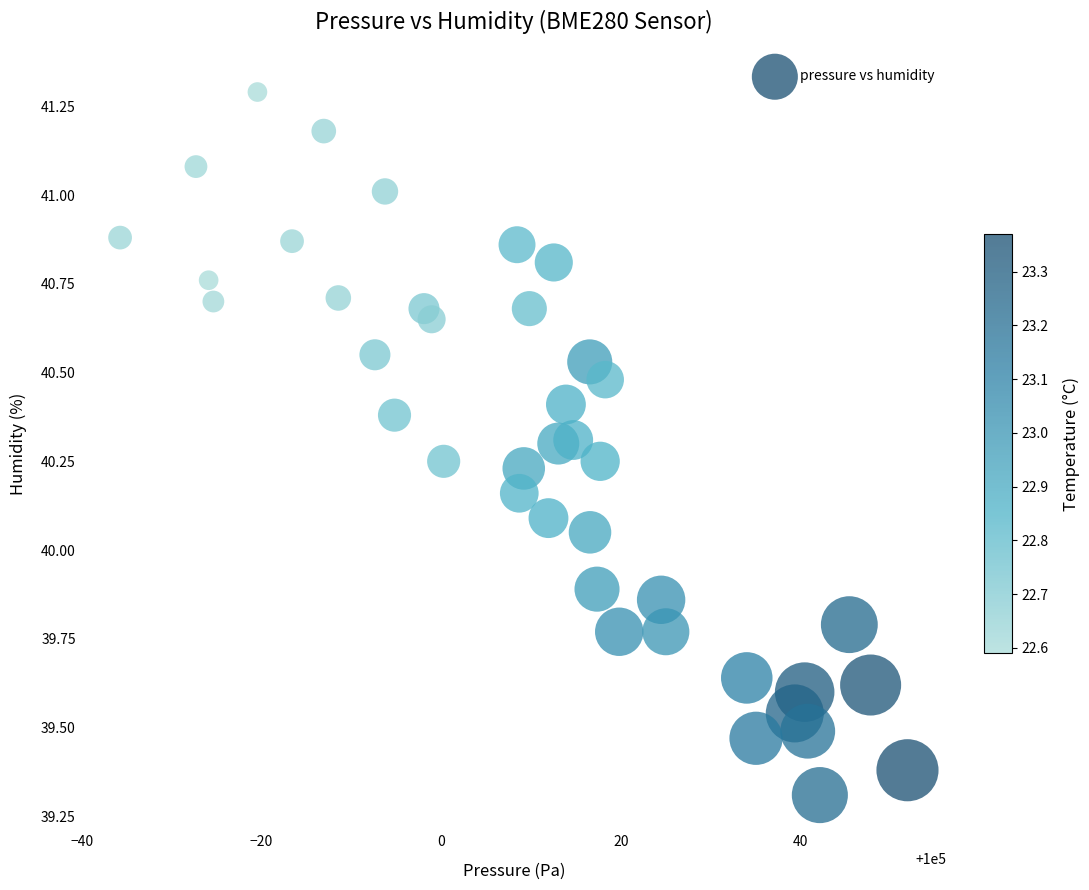

What is the range of X values (max minus min)?

87.6